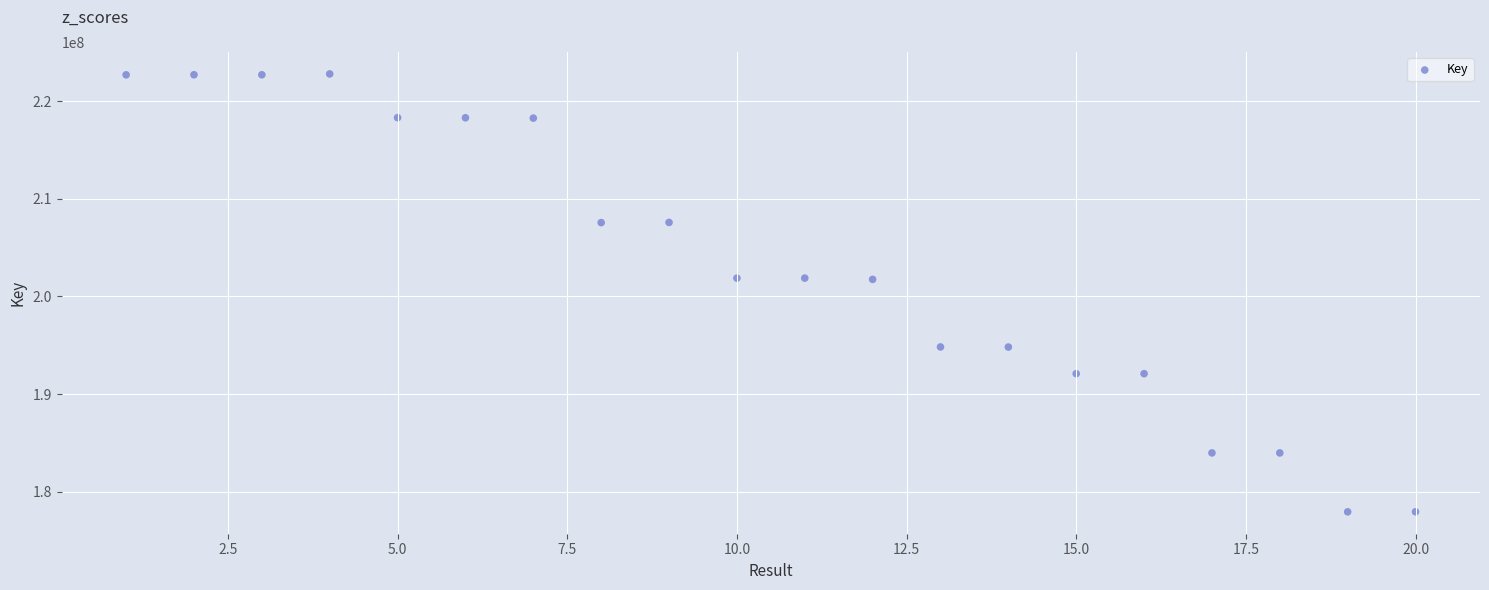

What is the range of X values (max minus min)?

19